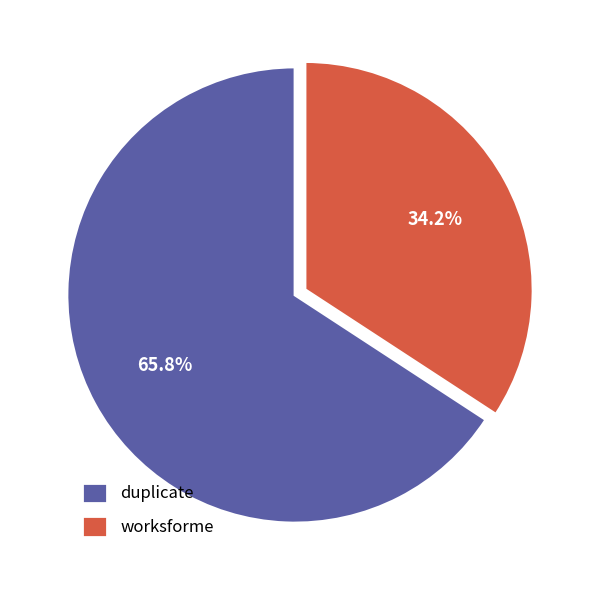

Combined, what portion of the pie is worksforme and duplicate?

100.0%